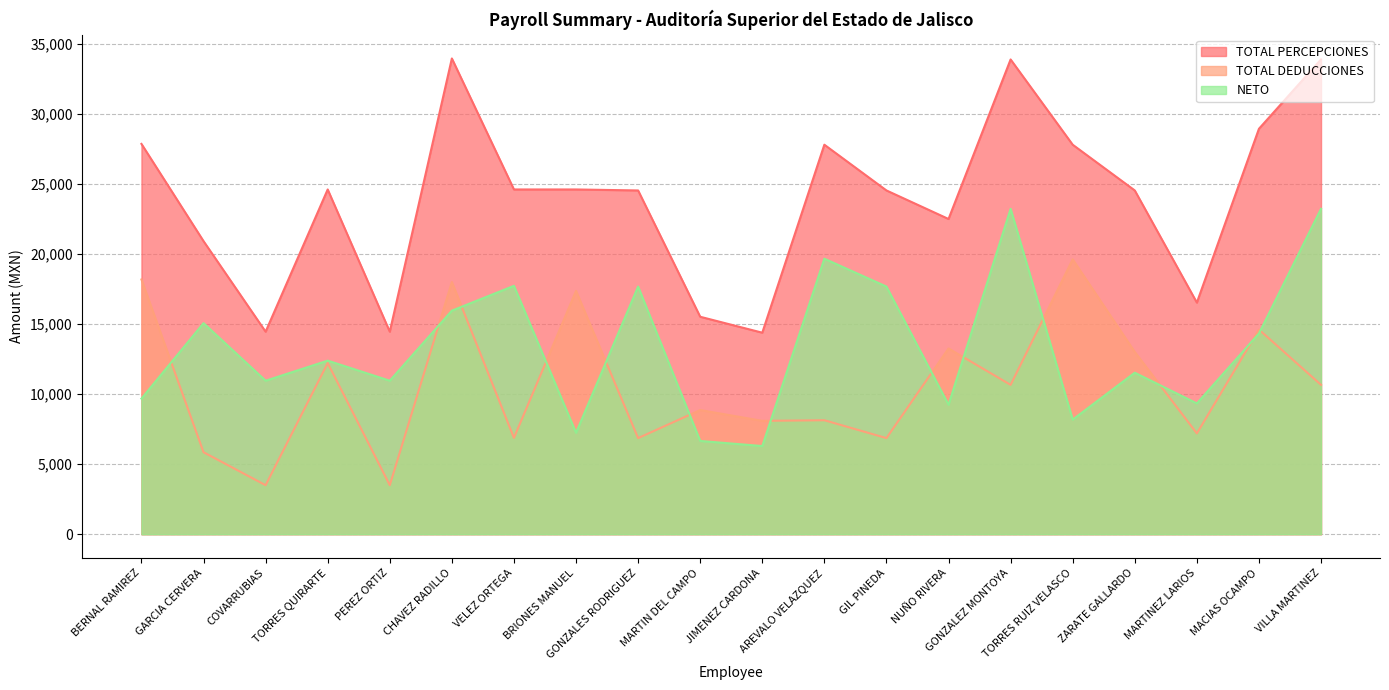

True or false: TOTAL DEDUCCIONES has a value of 8863.5 at MARTIN DEL CAMPO.

True